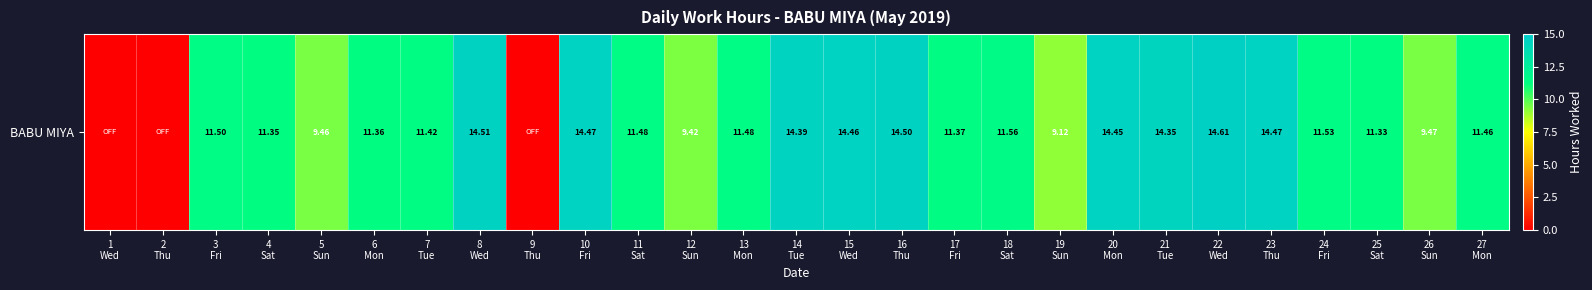

Read the value at 6
Mon.

11.4